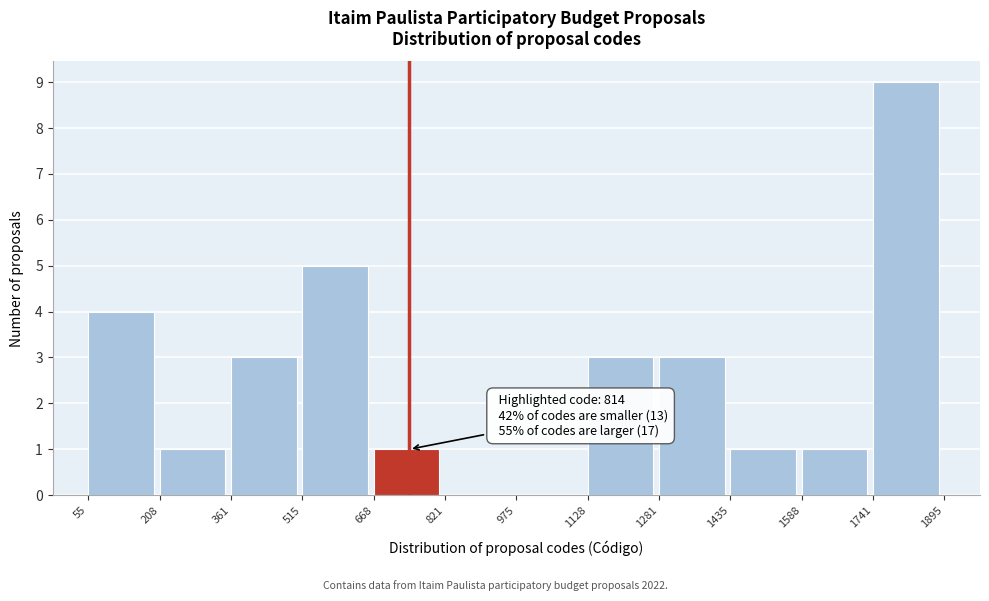

Which range on the x-axis has the tallest bar?

1741 to 1895